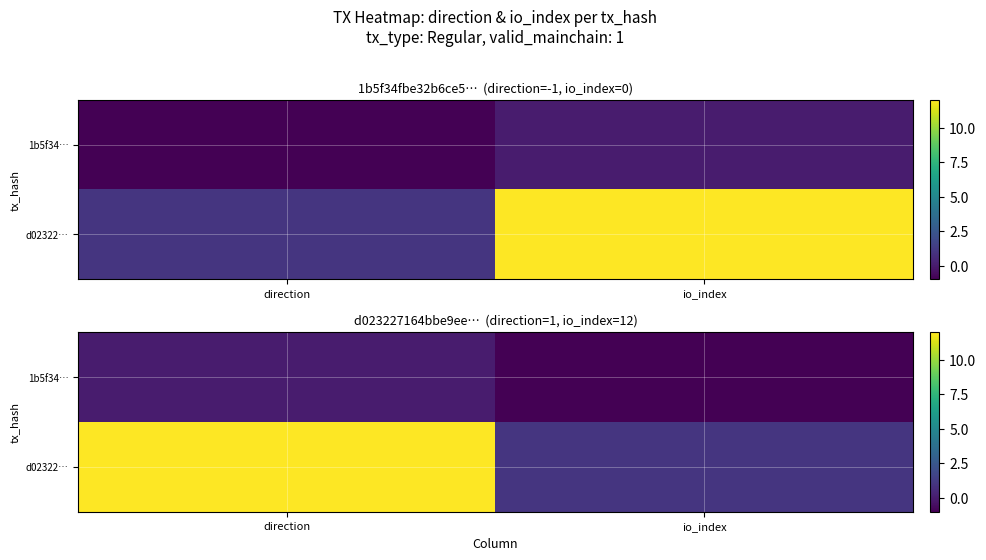

Rank the series by their maximum value, from highest to lowest.

d02322…, 1b5f34…